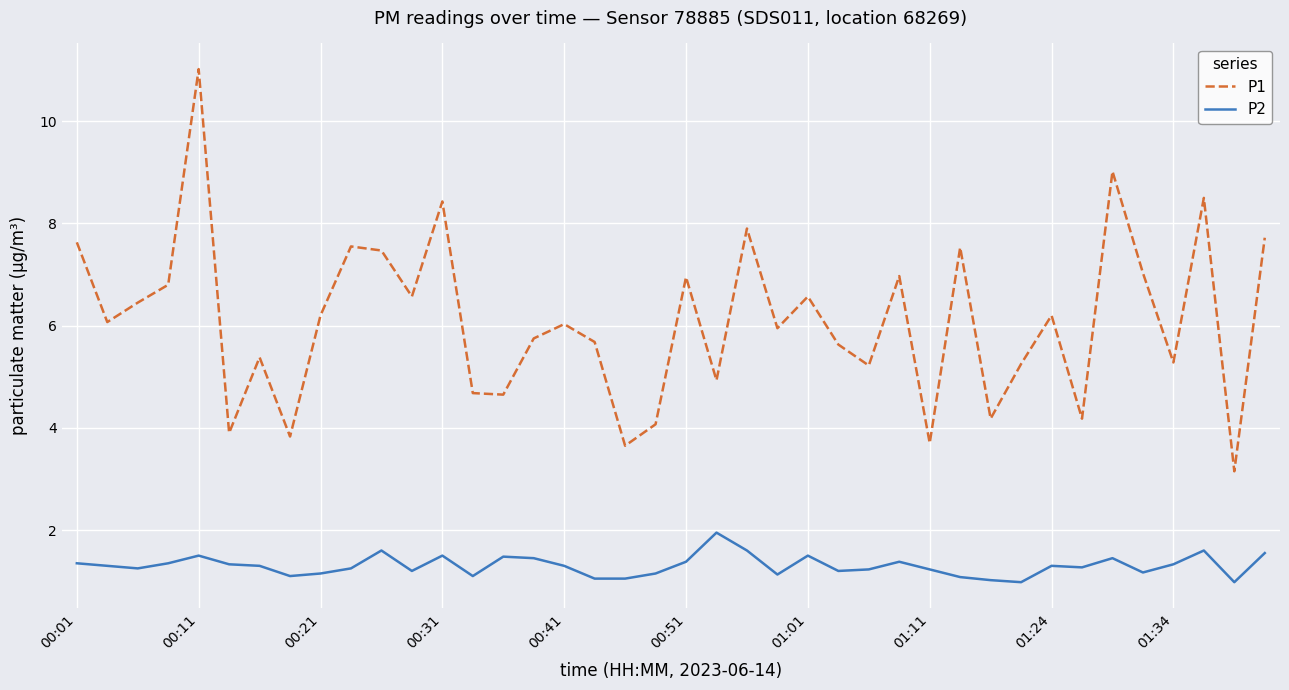

True or false: P2 and P1 cross at least once.

False